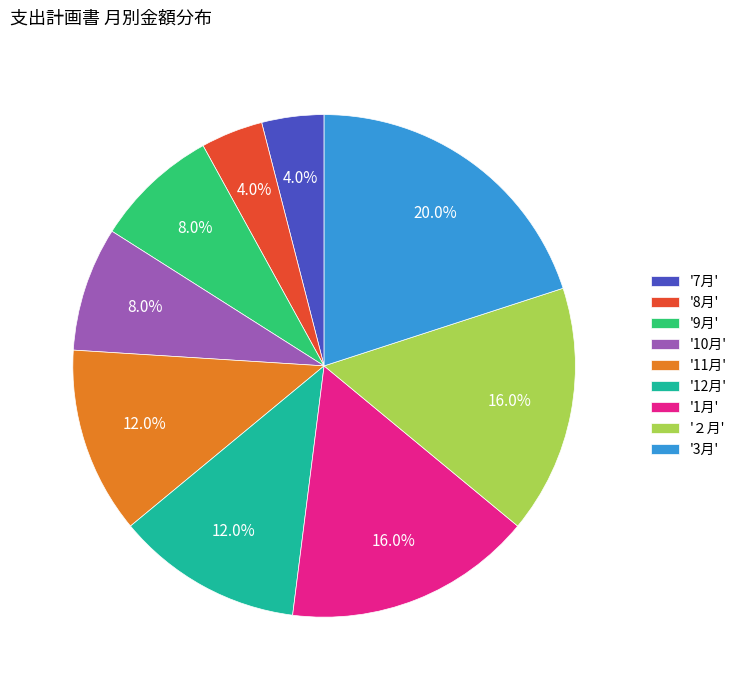

What is the ratio of the value at '3月' to the value at '12月'?

1.7